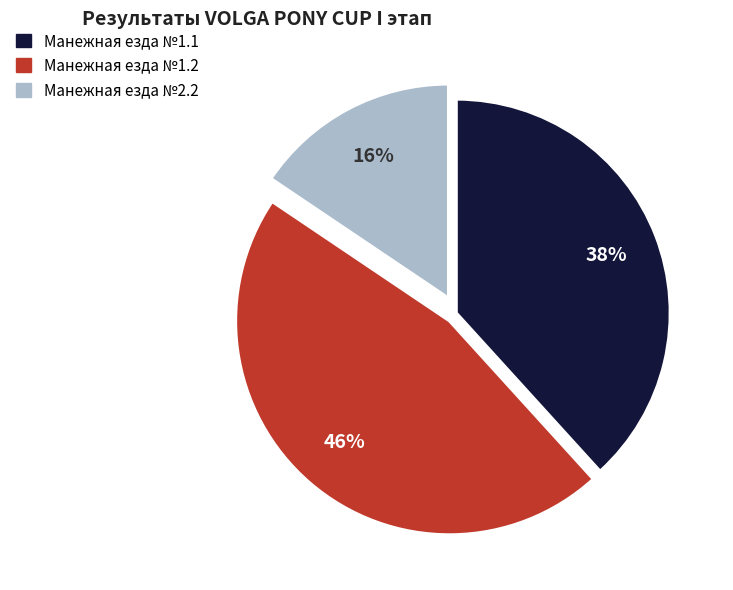

To the nearest percent, what is the combined percentage of Манежная езда №1.1 and Манежная езда №1.2?

84%